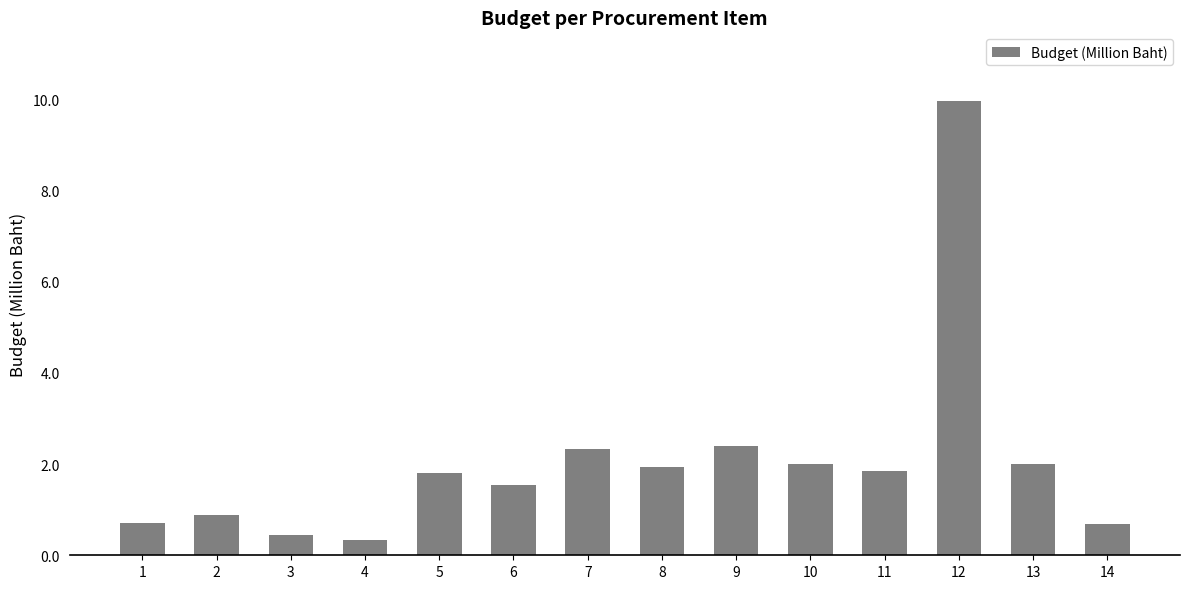

What is the value of the 11th bar from the left?

1.9